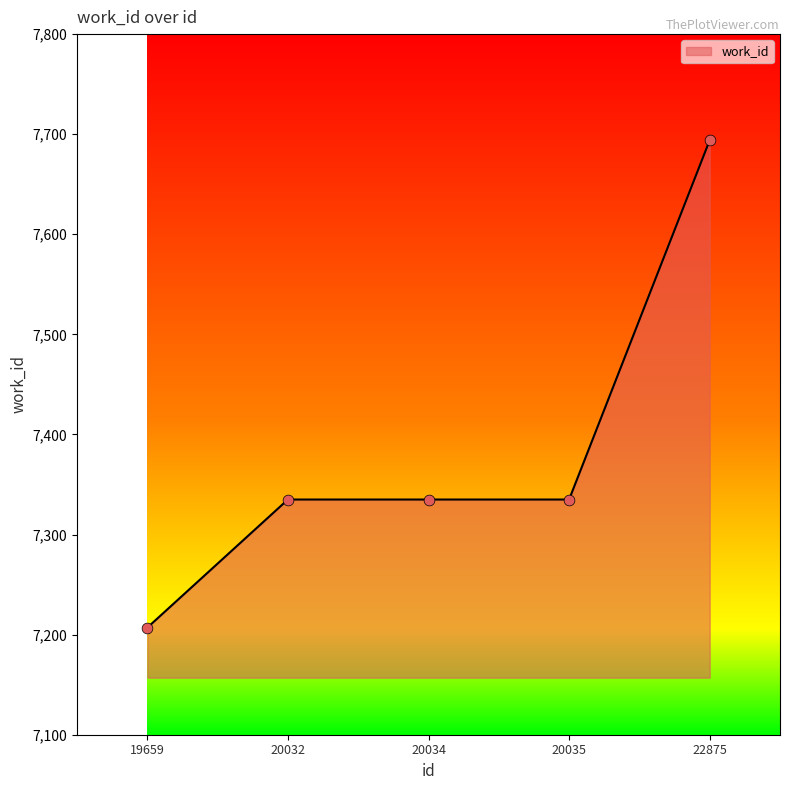

What is the ratio of the value at 20035 to the value at 20034?

1.0